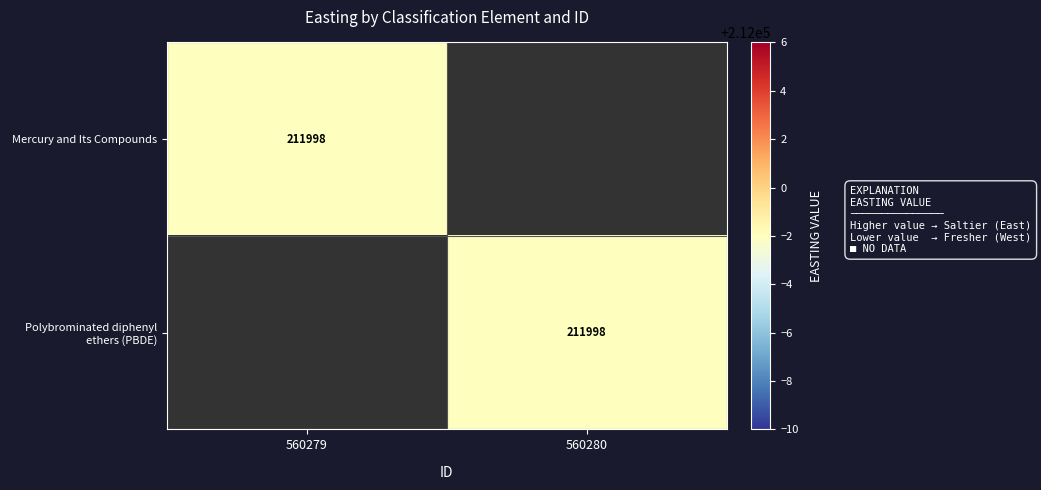

Is it true that Polybrominated diphenyl ethers (PBDE) equals 72419 at 560280?

False